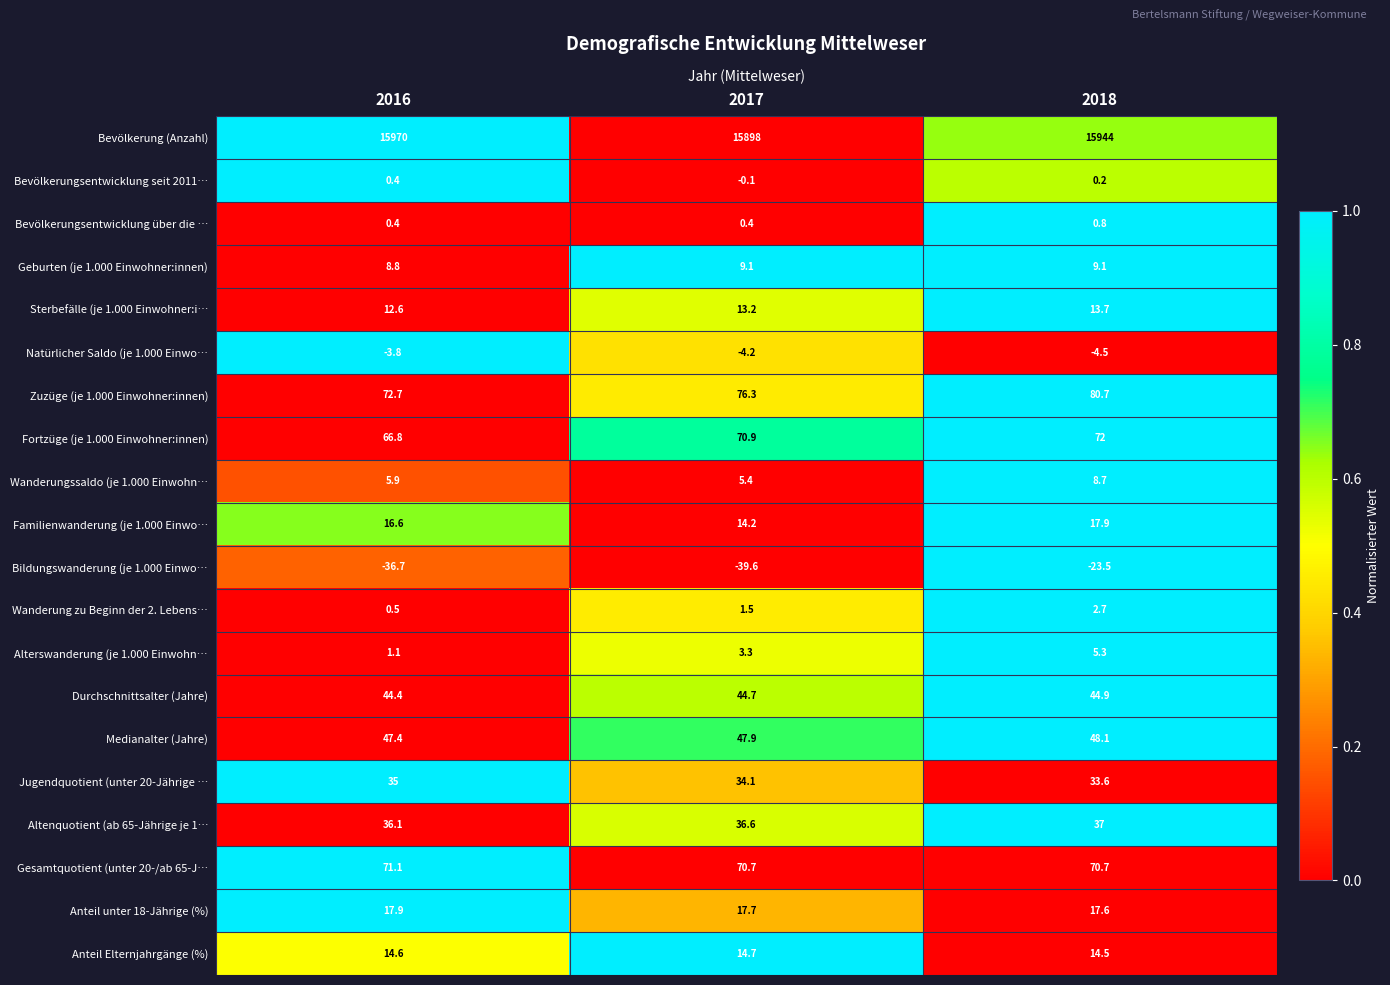

At which category is the sum across all series the highest?

2018